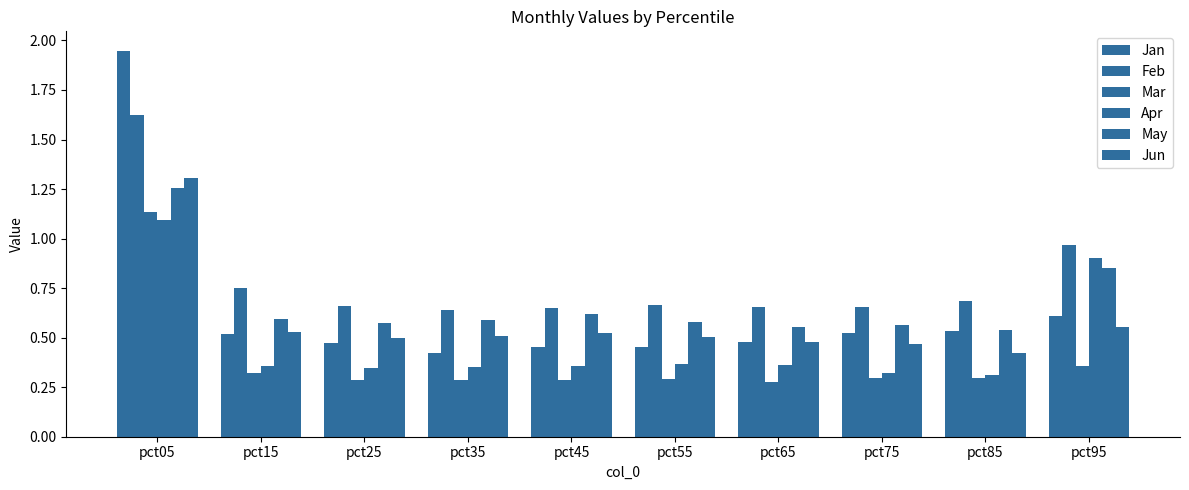

Where is Jan nearest to the value 1?

pct95